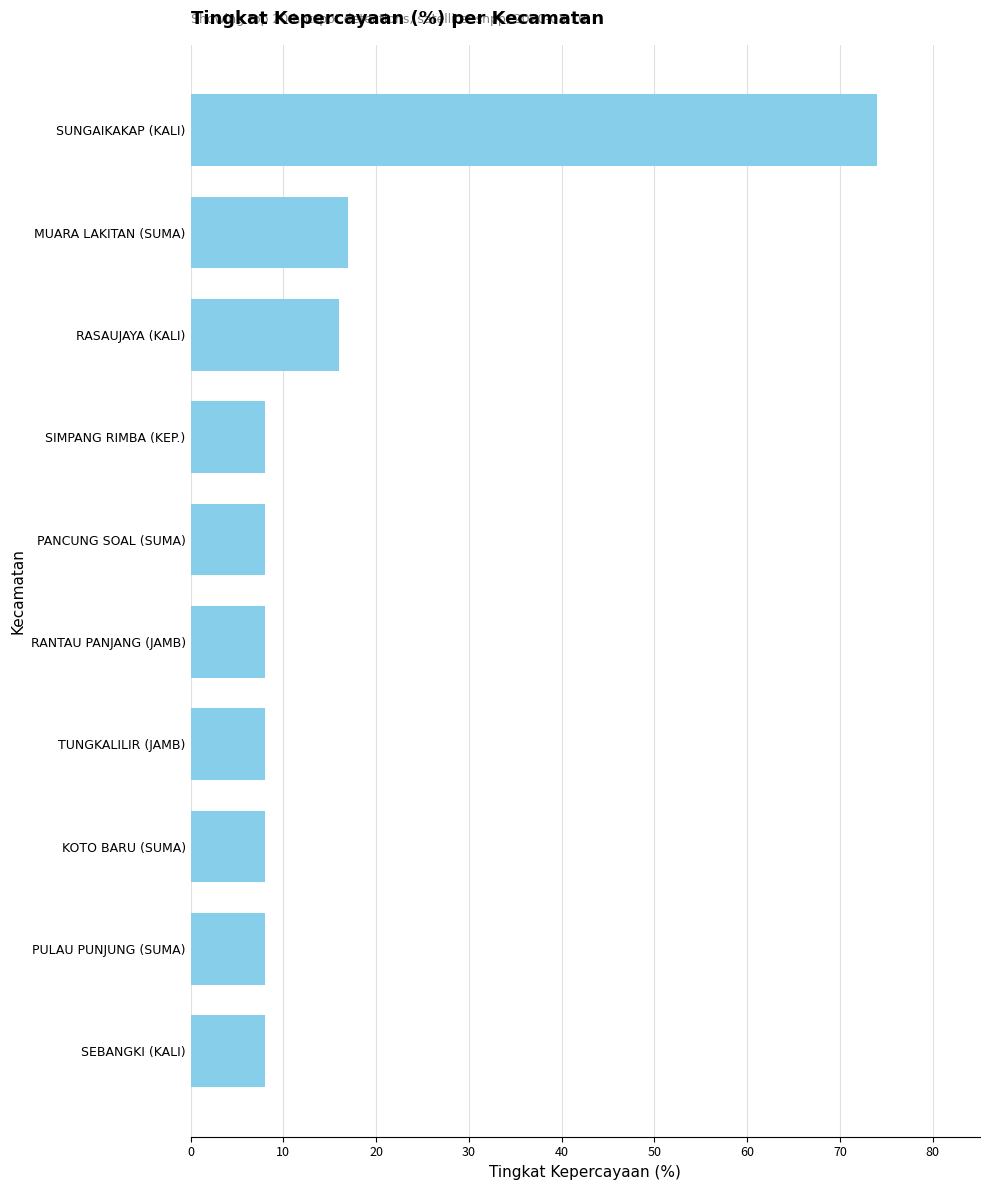

Does the chart contain stacked bars?

No